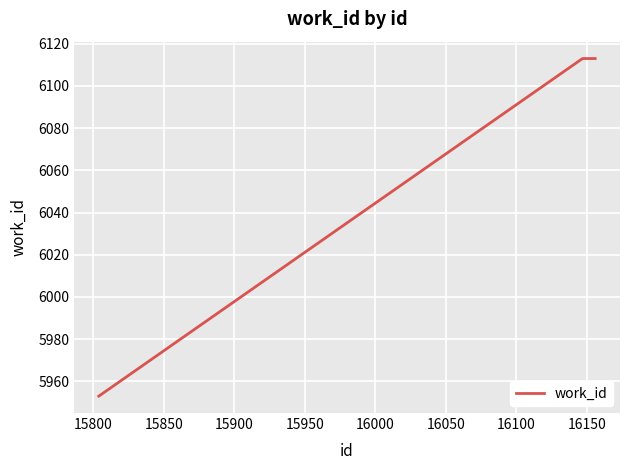

What is the maximum value shown in the chart?

6113